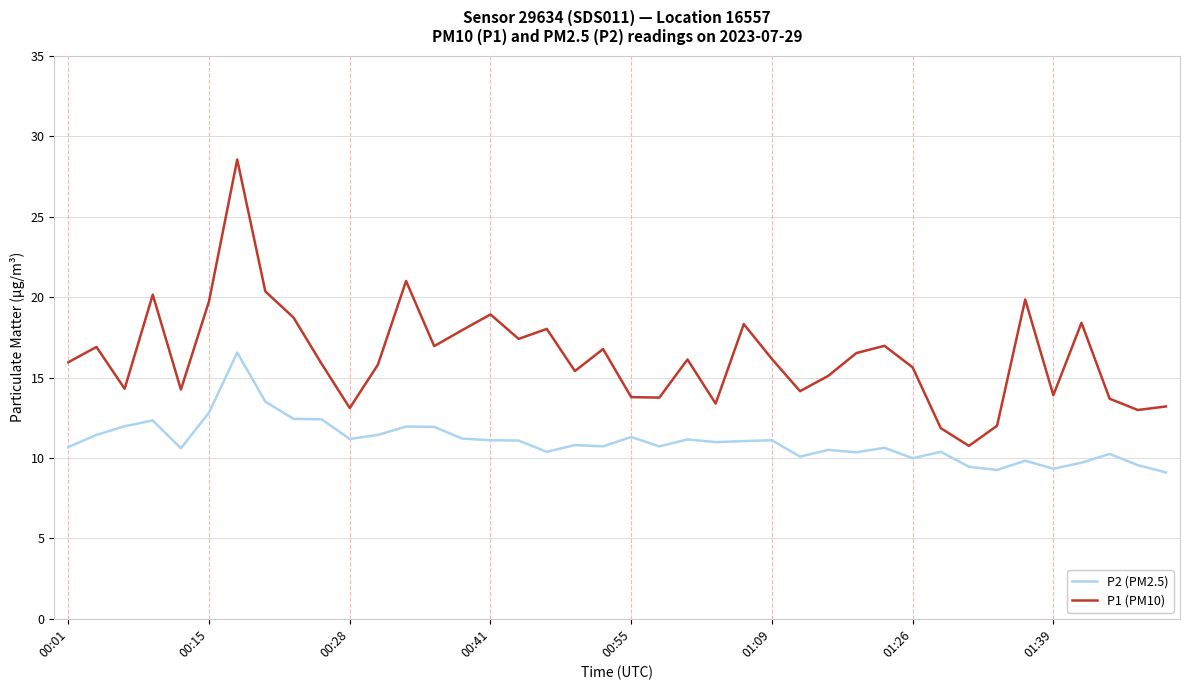

True or false: P2 (PM2.5) and P1 (PM10) intersect in this chart.

False